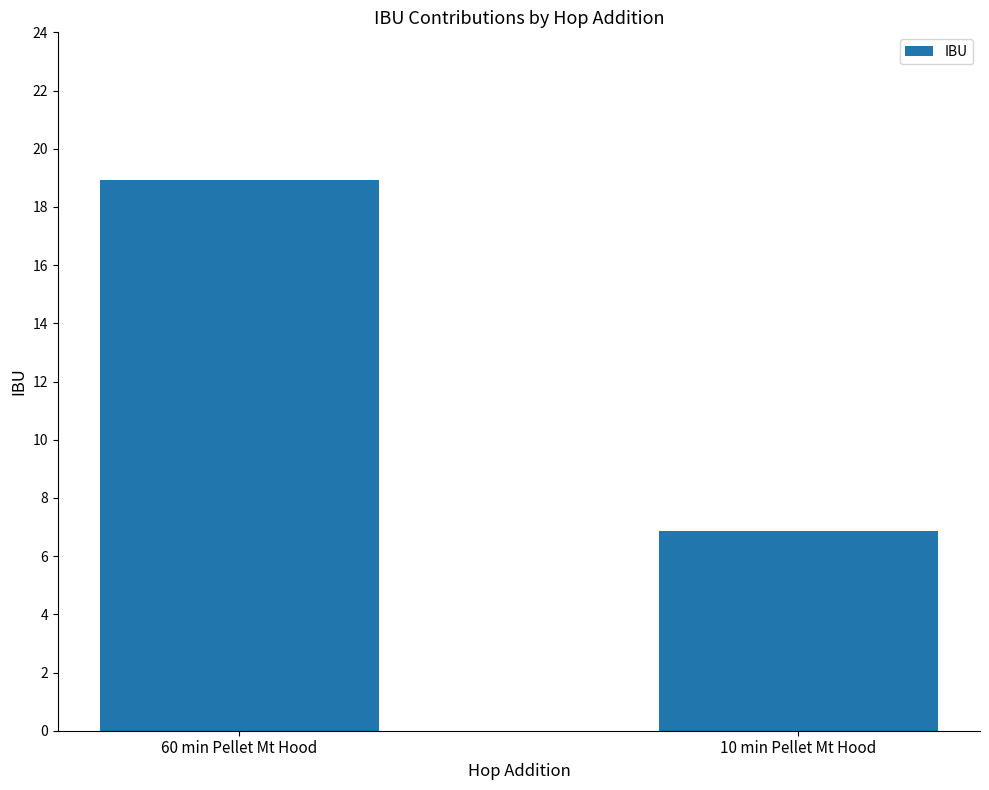

Rank the categories by value from highest to lowest.

60 min Pellet Mt Hood, 10 min Pellet Mt Hood